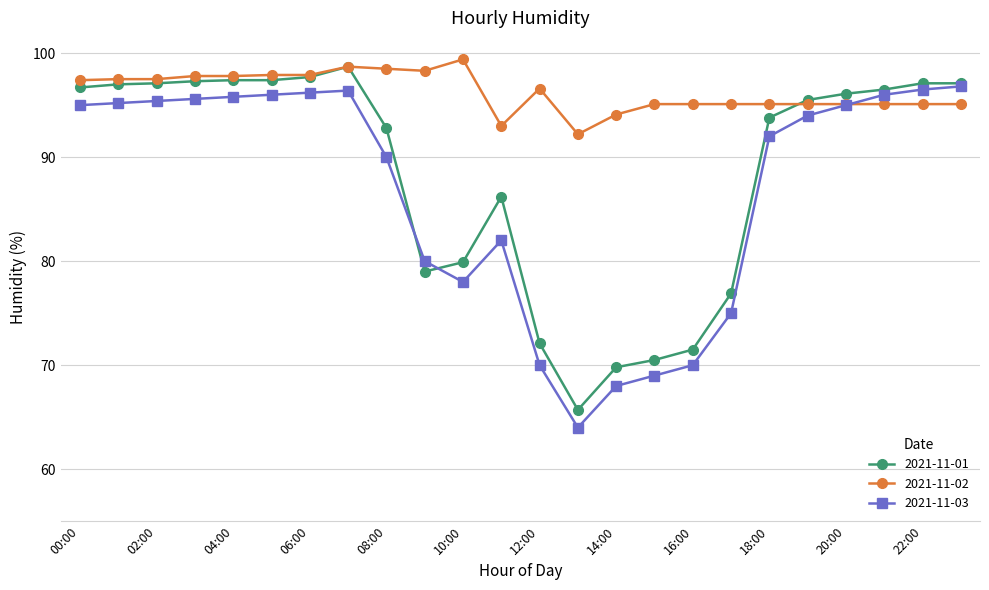

In 2021-11-03, how many points are higher than both neighbors (excluding endpoints)?

2